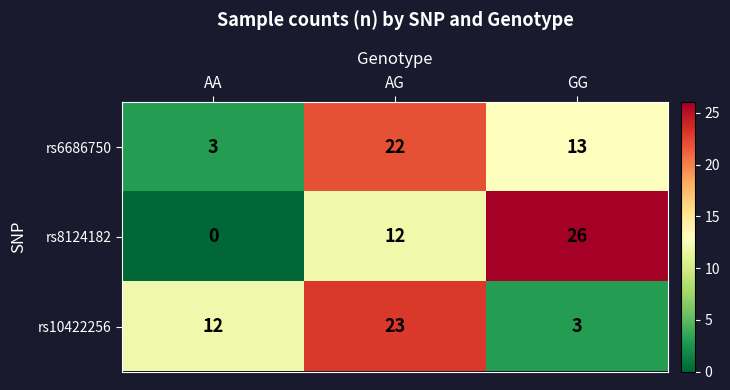

Is the value of rs10422256 at AA greater than the value of rs6686750 at AG?

No